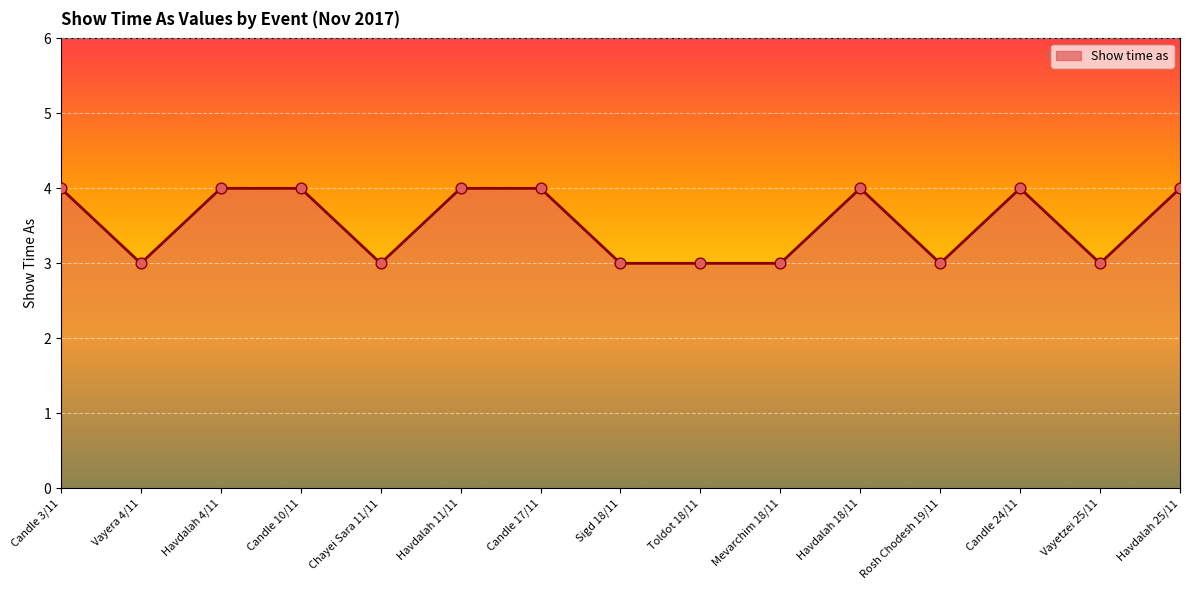

Approximately how many times larger is the value at Mevarchim 18/11 compared to Candle 17/11?

0.8